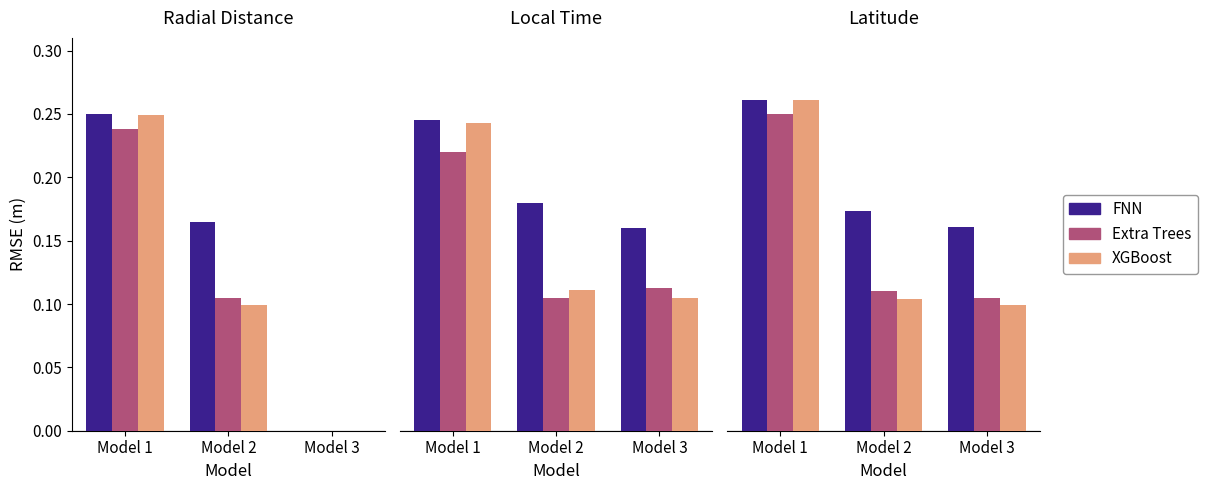

What is the smallest value displayed?

0.1